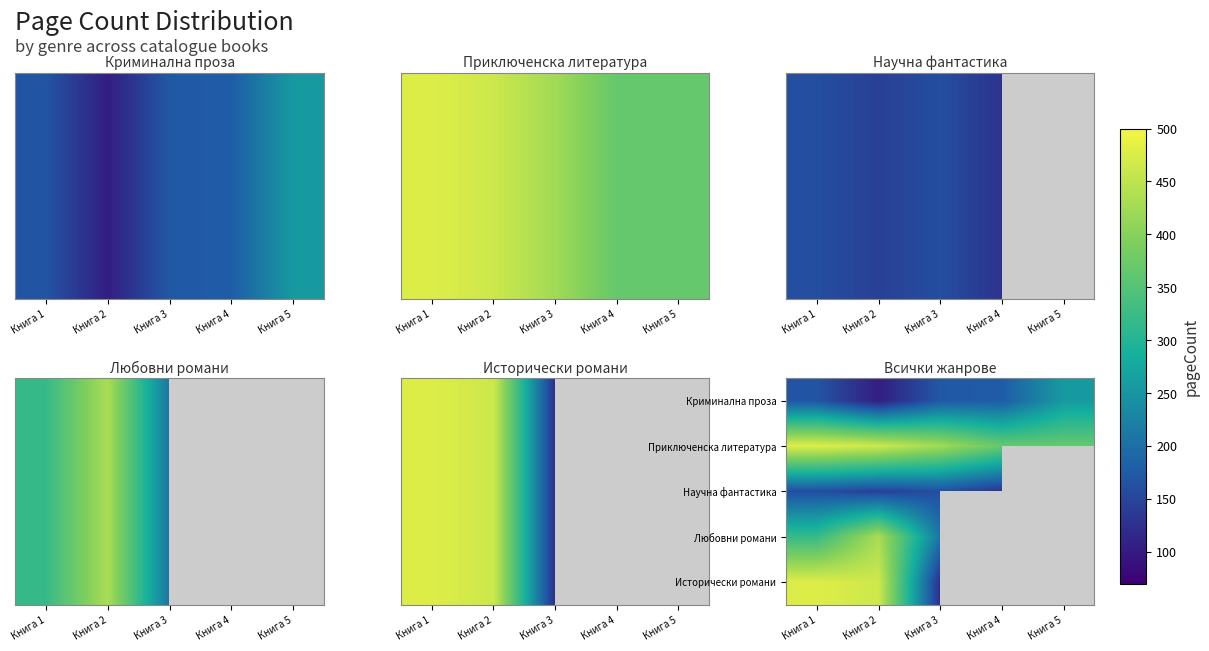

Which category has the highest value in the Научна фантастика series?

Книга 1